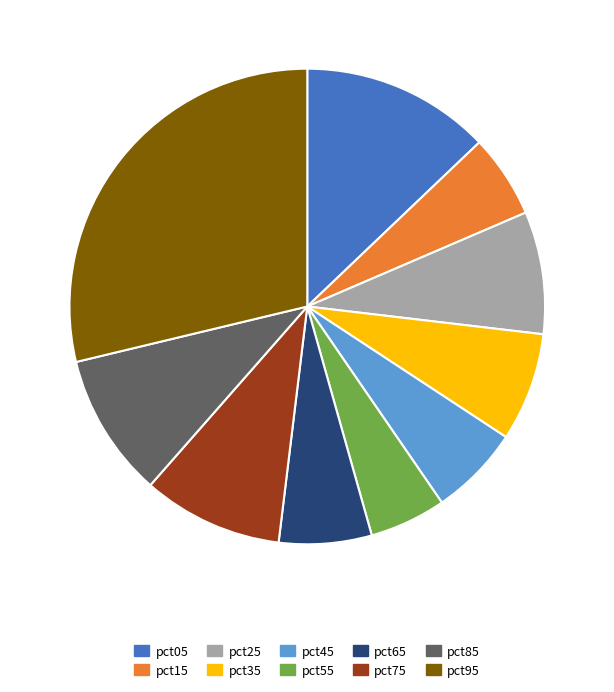

Which slice is the largest?

pct95